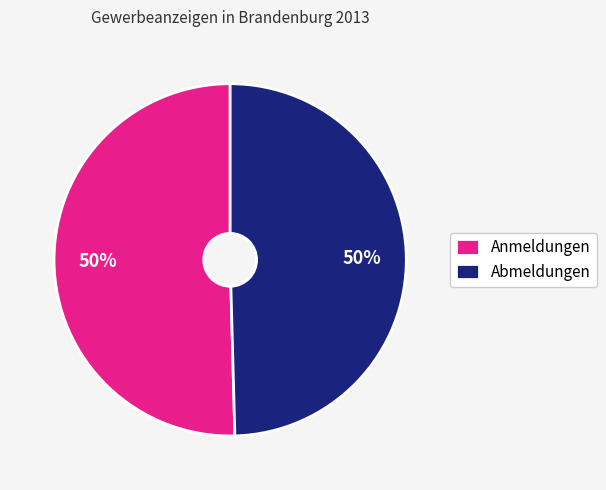

The Abmeldungen slice represents 42% of the pie. True or false?

False